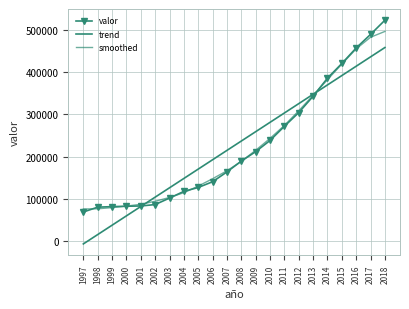

Which series has the largest total across all categories?

valor